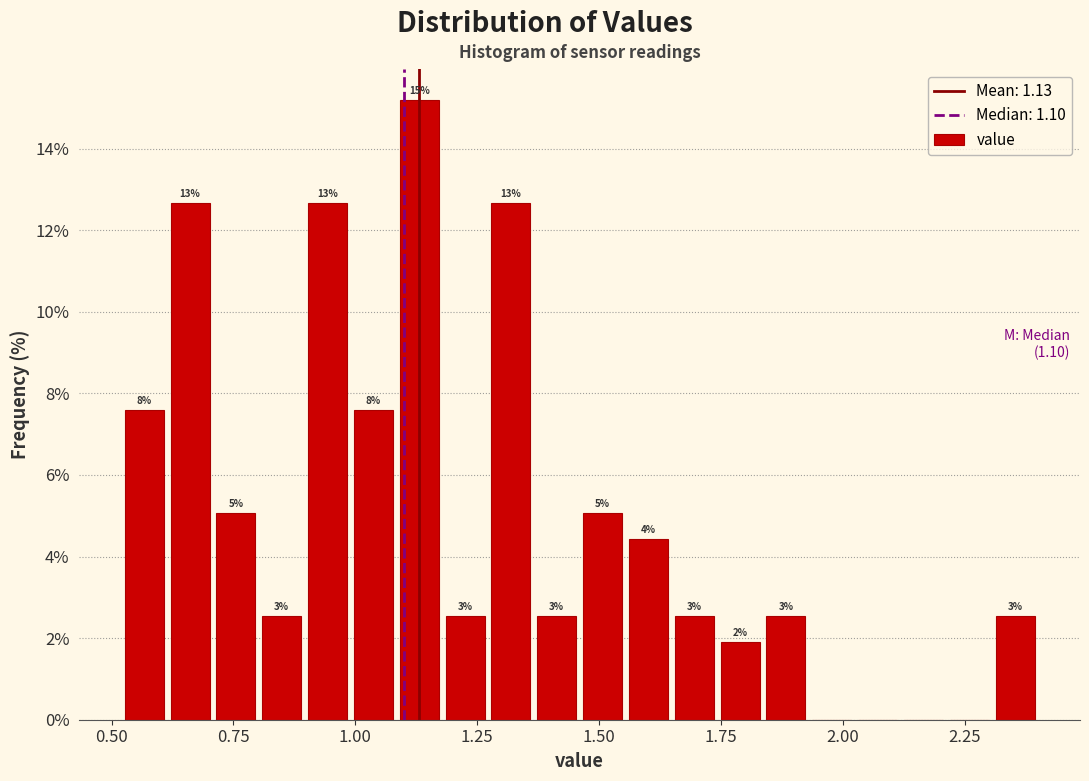

Read against the x-axis, roughly where is the centre of the tallest bar?

1.15